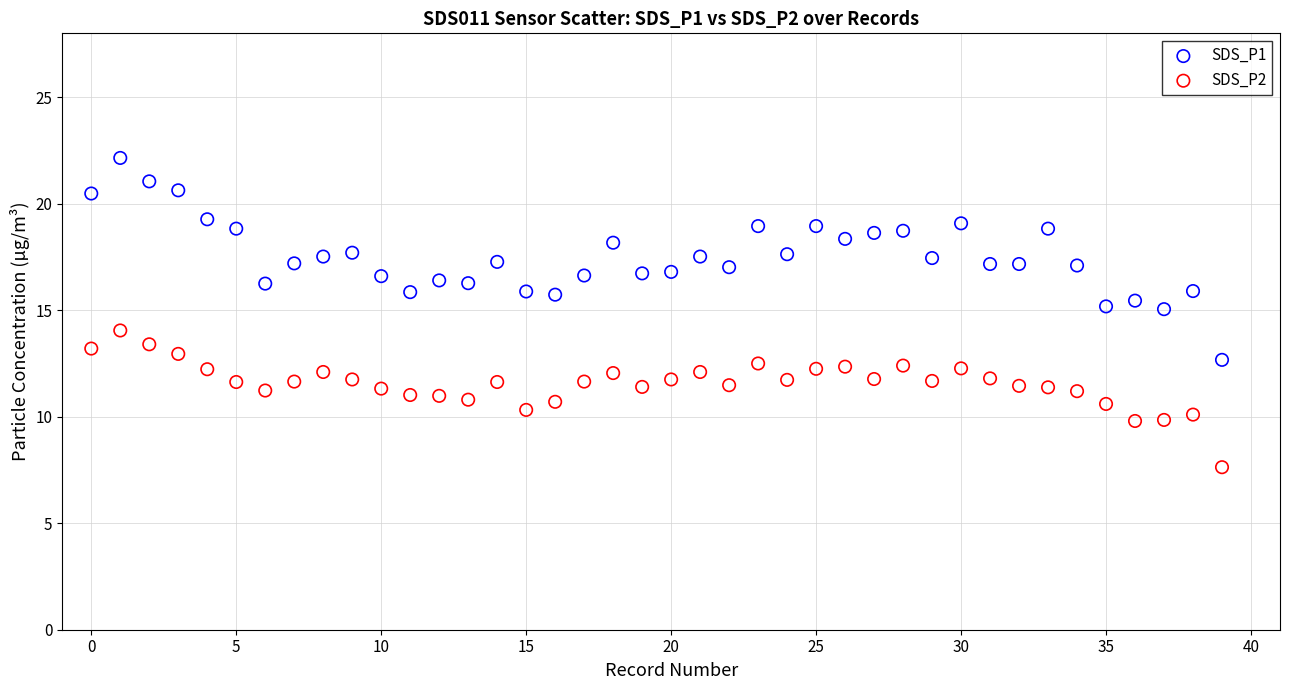

What are all the series names shown in the legend?

SDS_P1, SDS_P2